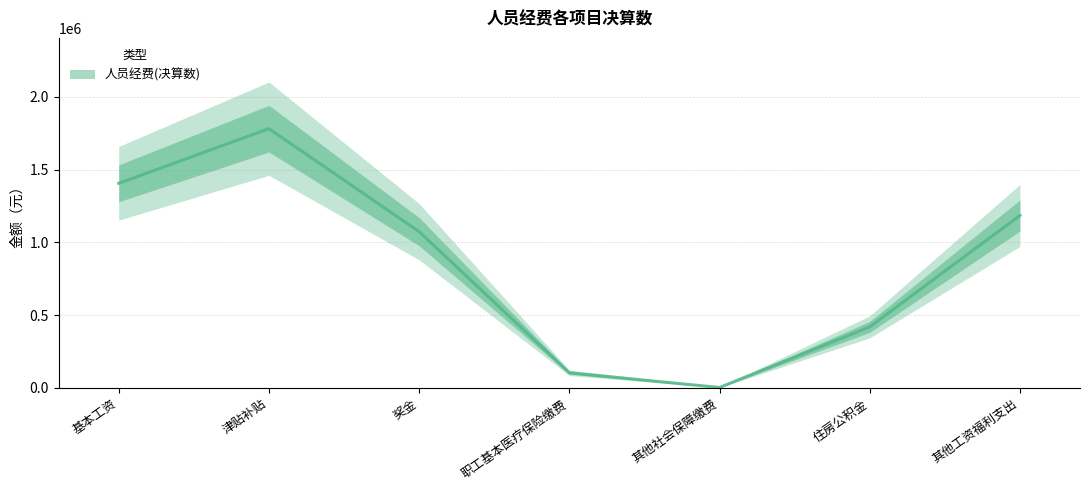

List the labels in order of value, smallest first.

其他社会保障缴费, 职工基本医疗保险缴费, 住房公积金, 奖金, 其他工资福利支出, 基本工资, 津贴补贴